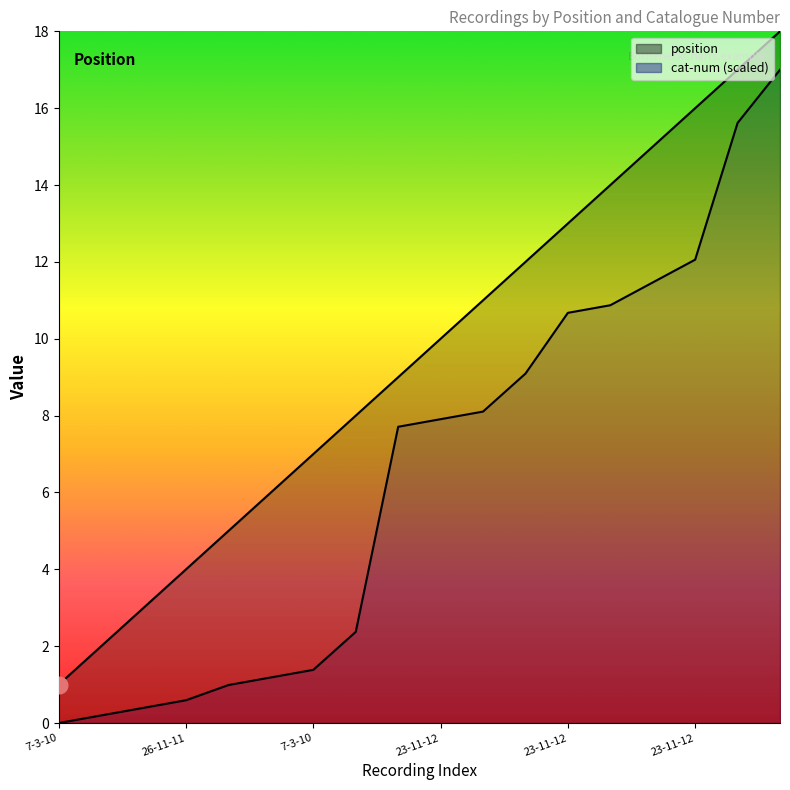

What is the spread (max minus min) of values at 23-11-12?

4.0